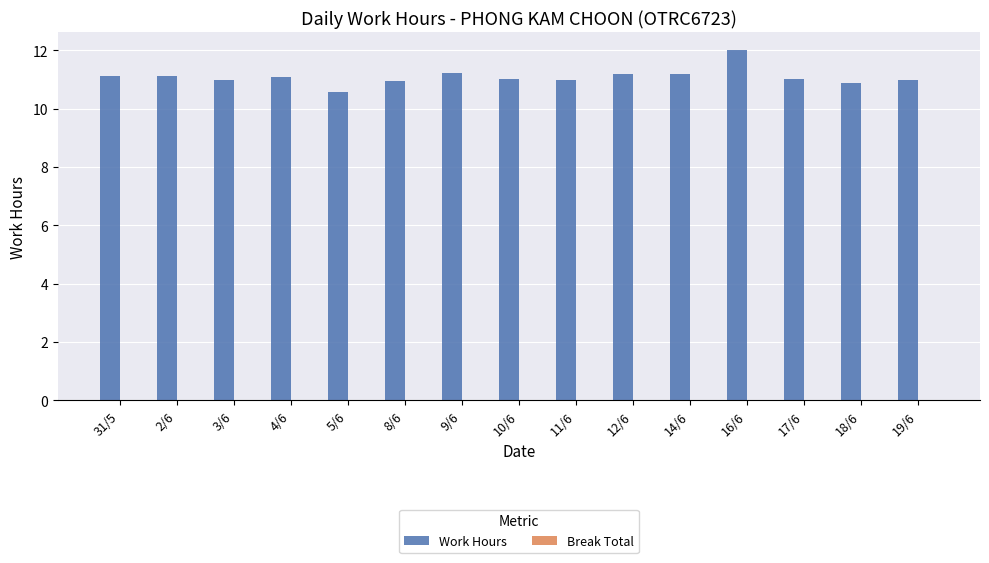

What is the sum of the values at 10/6 and 5/6?

21.6